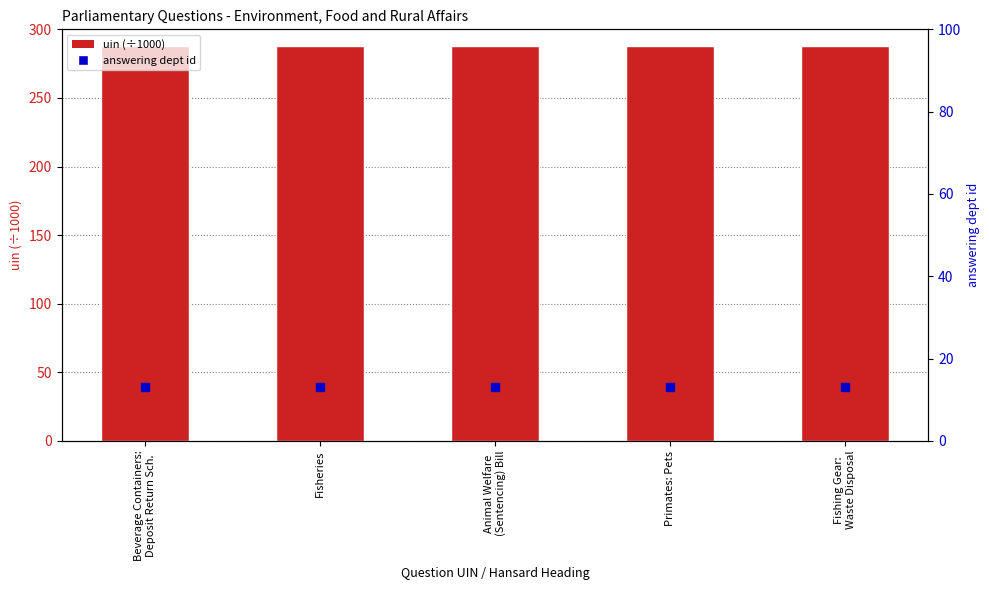

Which series has the largest Y range (max minus min)?

uin (÷1000)